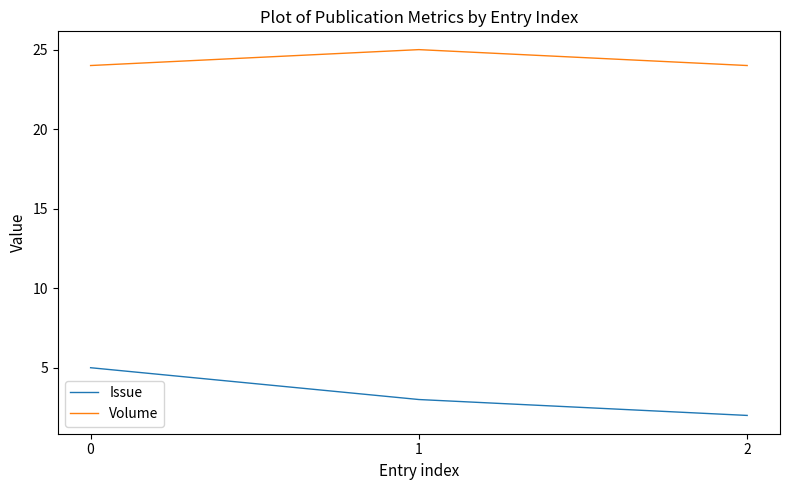

Which series has the largest total across all categories?

Volume